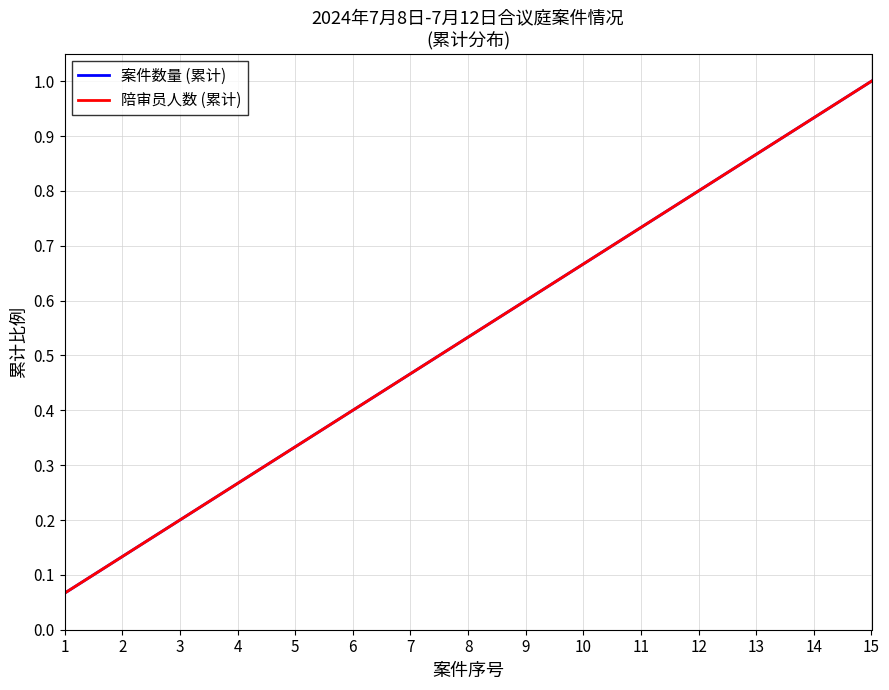

Rank the series by their maximum value, from highest to lowest.

案件数量 (累计), 陪审员人数 (累计)